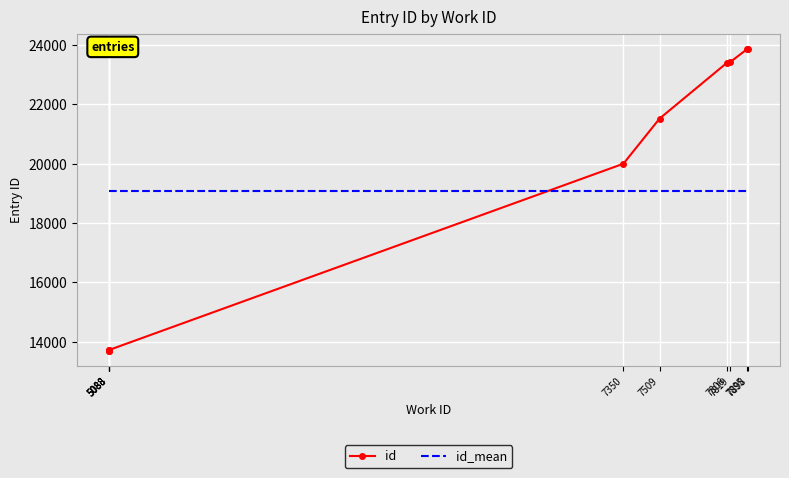

Which series changed the most between 7806 and 7819?

id